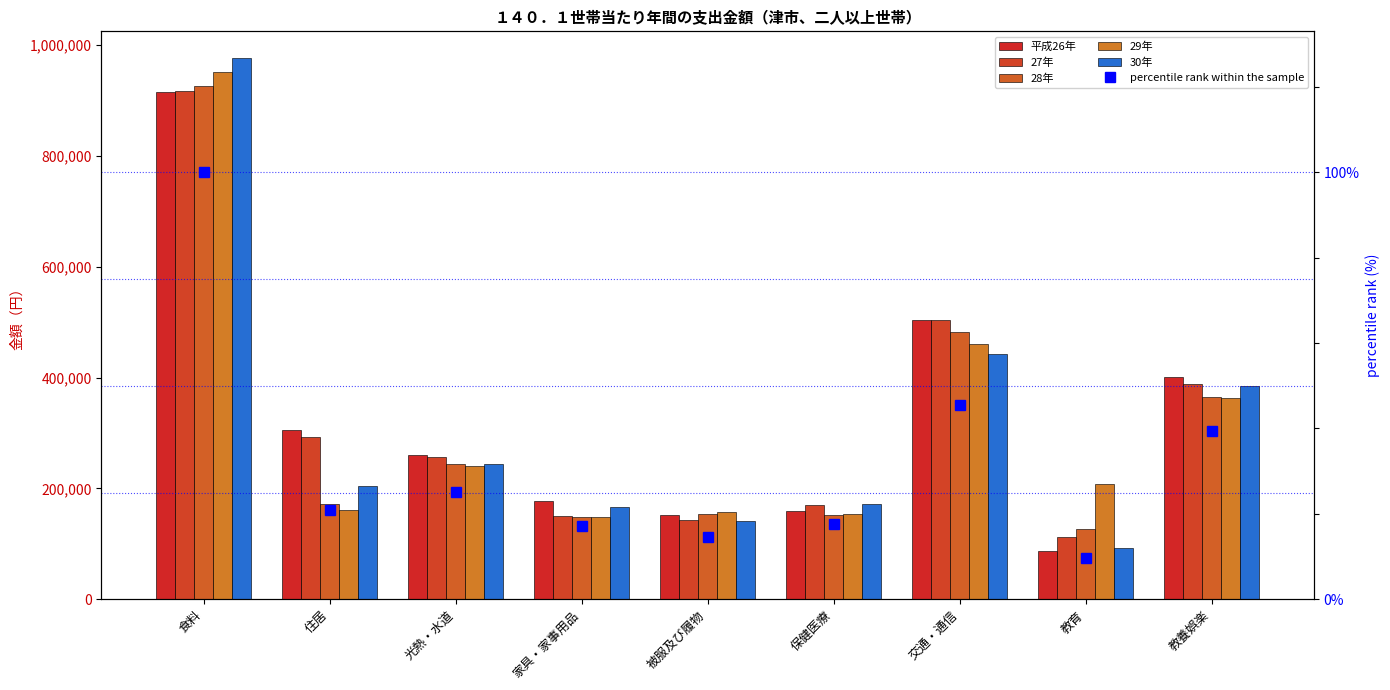

Where is 29年 nearest to the value 549789?

交通・通信